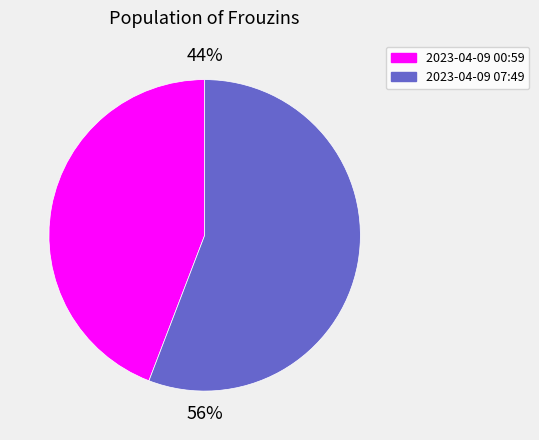

What is the largest slice in the pie chart?

56%